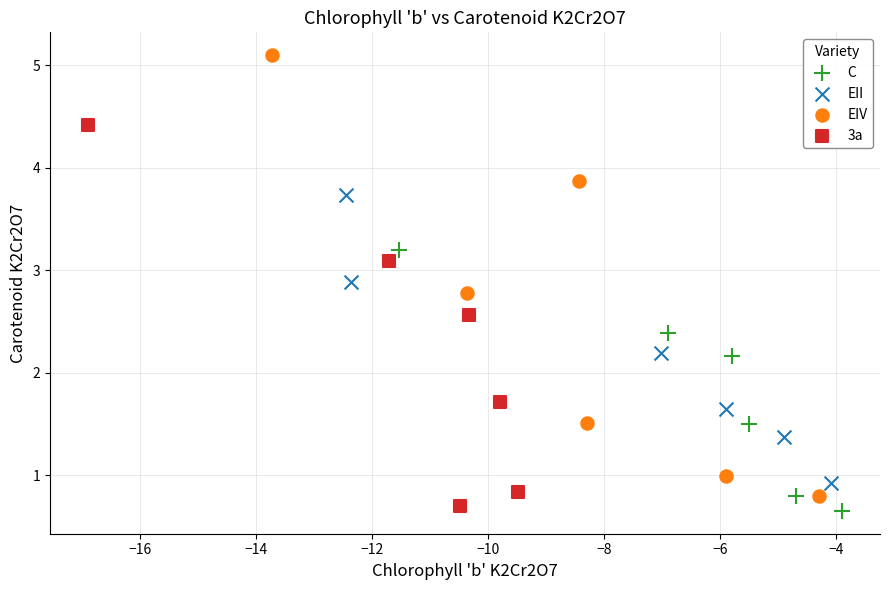

Which series contains the lowest Y value?

C